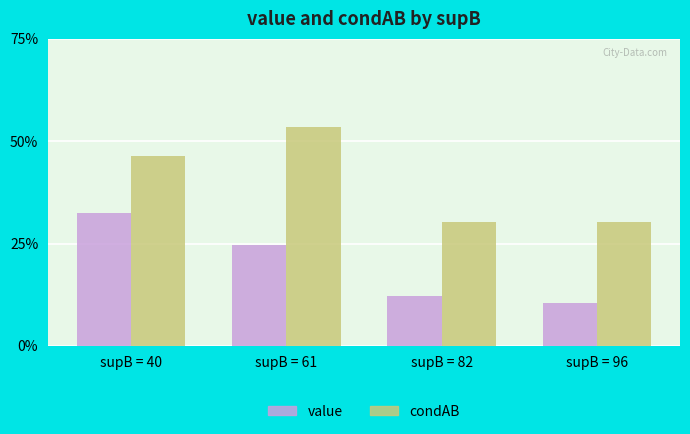

Which label corresponds to the largest value in the chart?

supB = 61